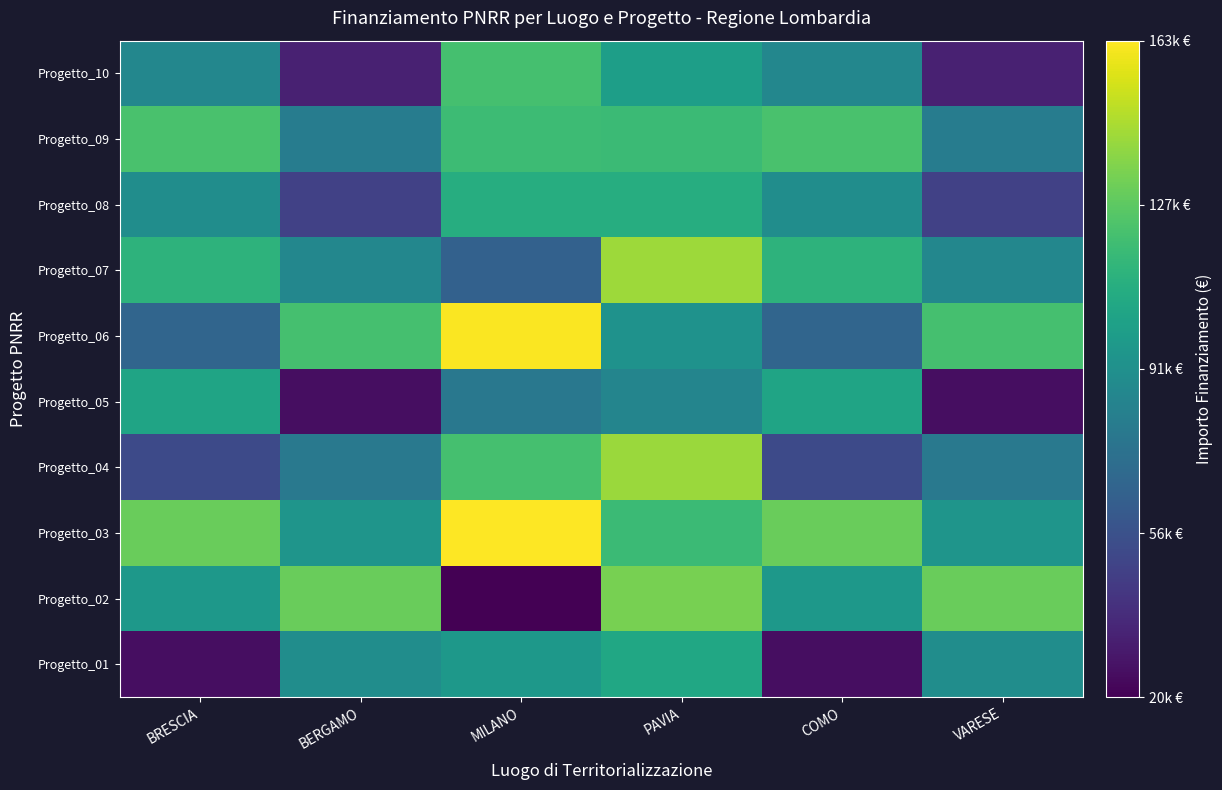

Rank the series at COMO from lowest to highest value.

Progetto_01, Progetto_04, Progetto_06, Progetto_10, Progetto_08, Progetto_02, Progetto_05, Progetto_07, Progetto_09, Progetto_03